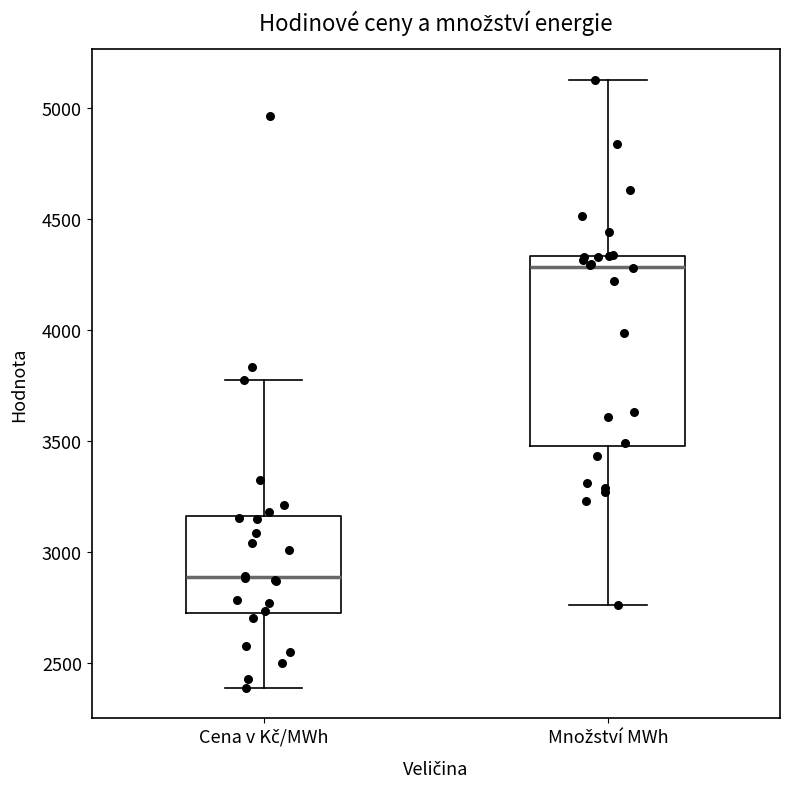

Comparing the boxes themselves (not the whiskers), which one is the tallest?

Množství MWh